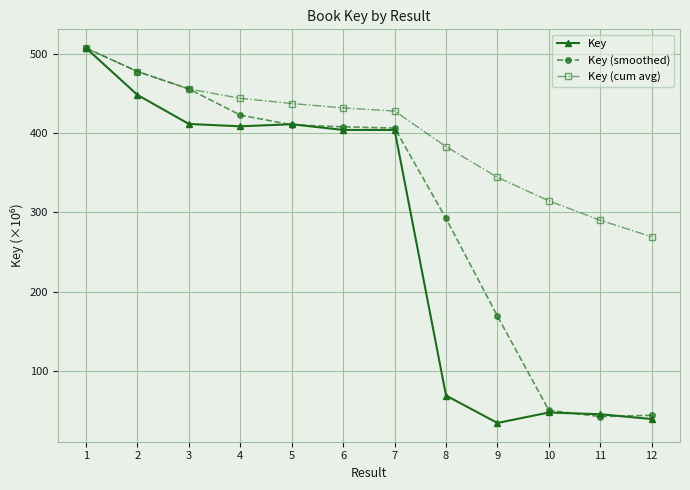

Which label corresponds to the smallest value in the chart?

9